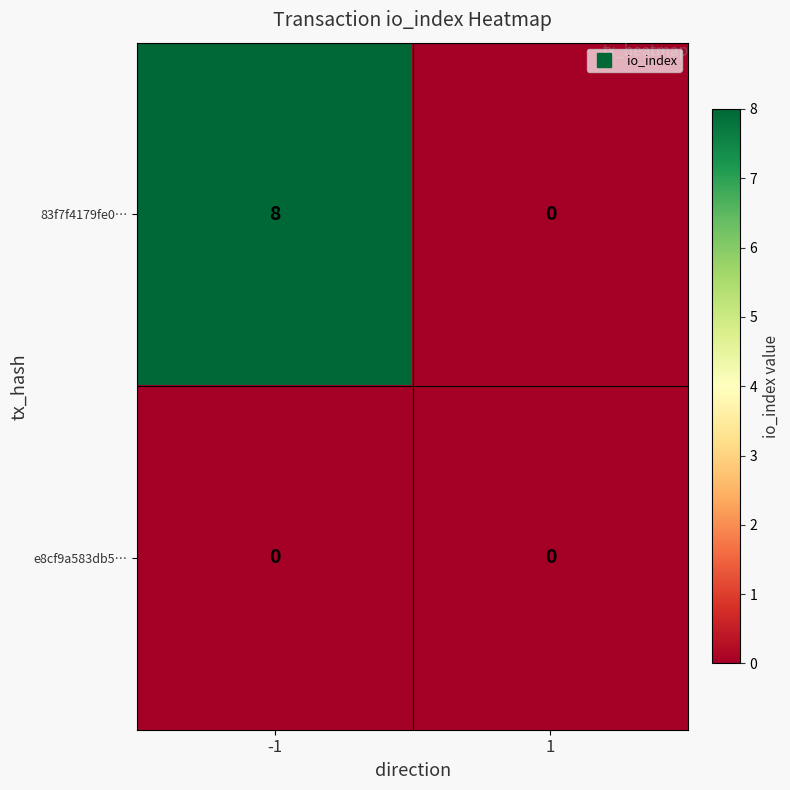

The value of 83f7f4179fe0… at 1 is -4. True or false?

False